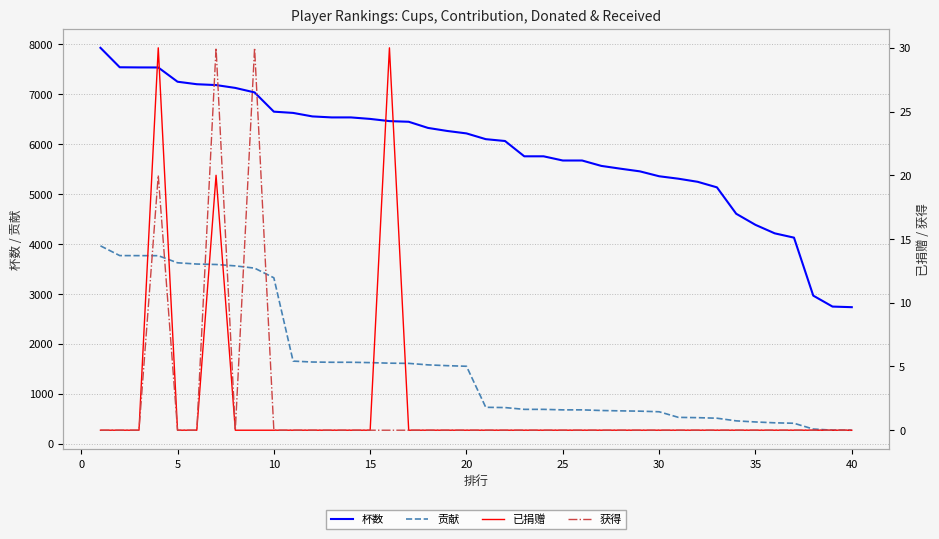

True or false: 杯数 and 贡献 intersect in this chart.

False